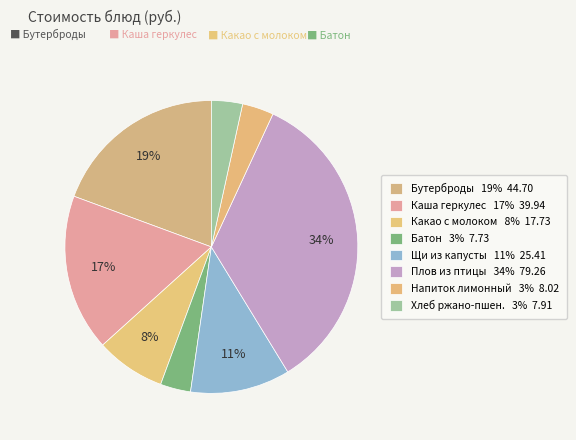

How many slices are in this pie chart?

8